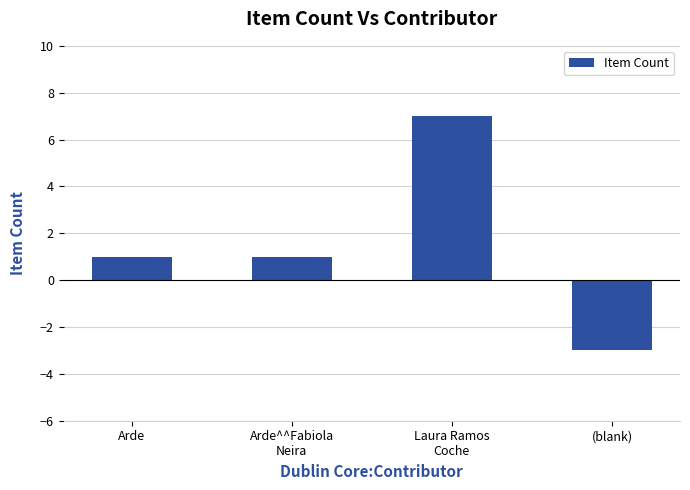

True or false: the data shows -3 at (blank).

True